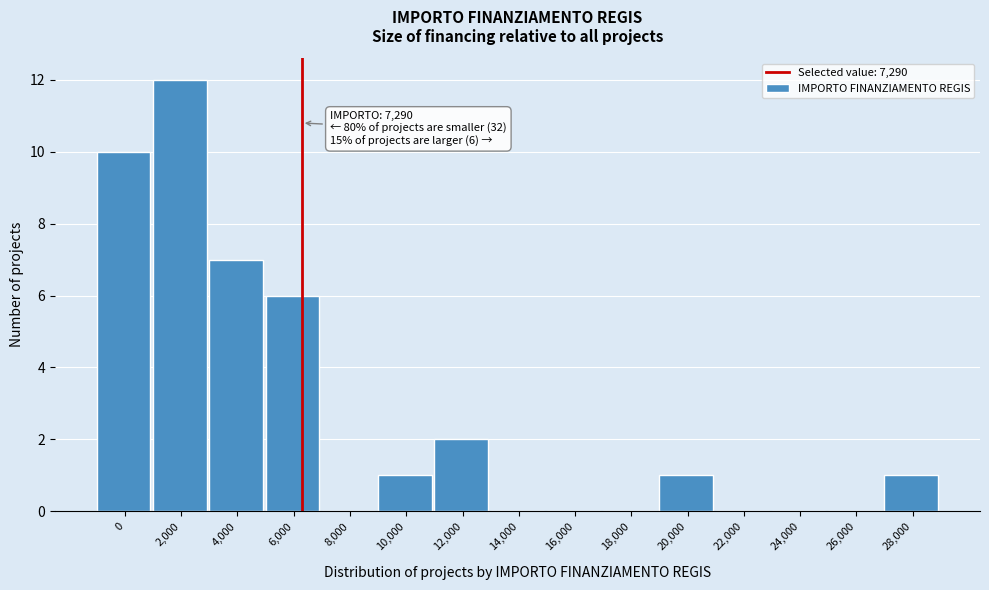

Reading left to right, list all the values displayed in this chart.

0=10	2,000=12	4,000=7	6,000=6	8,000=0	10,000=1	12,000=2	14,000=0	16,000=0	18,000=0	20,000=1	22,000=0	24,000=0	26,000=0	28,000=1